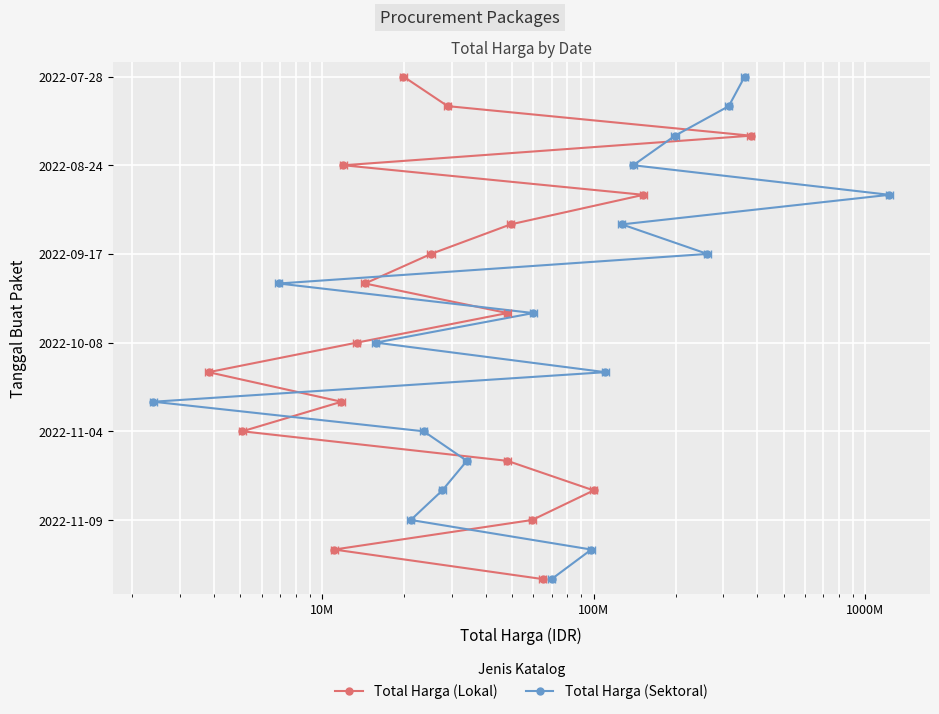

Is the value of Total Harga (Lokal) at 100M greater than the value of Total Harga (Sektoral) at 10M?

Yes